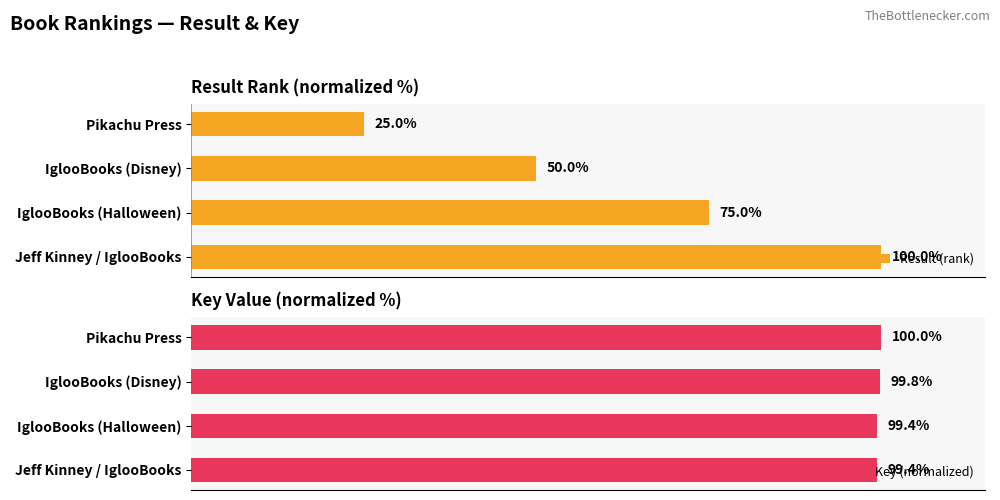

Which category has the lowest value in the Result (rank) series?

Pikachu Press